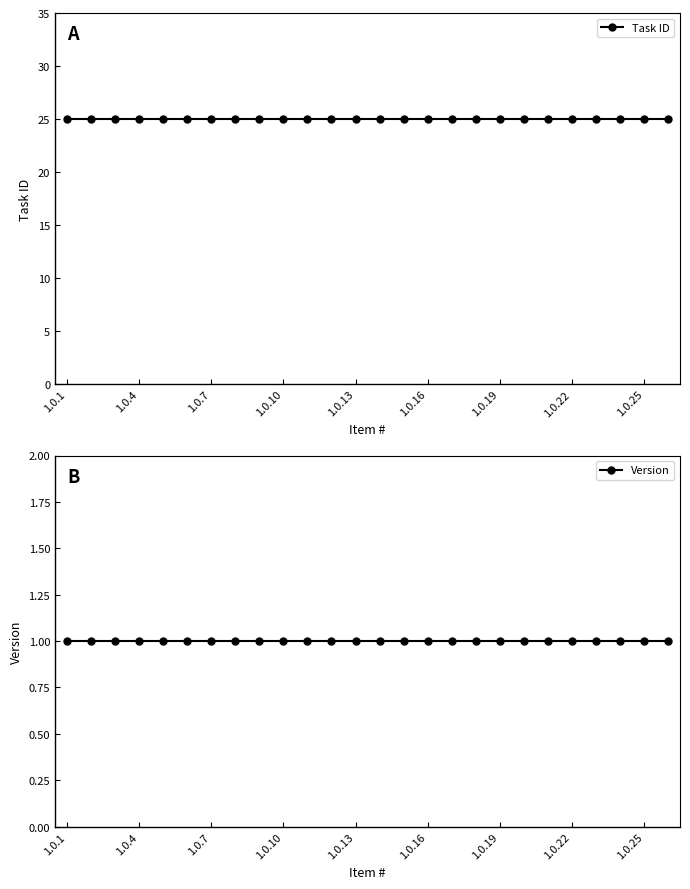

Does the chart display data point markers on the line(s)?

Yes